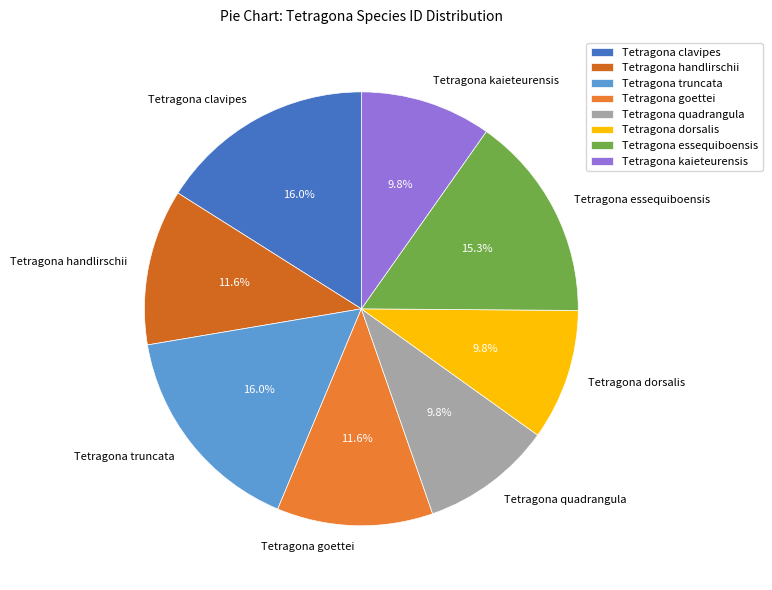

How many slices are in this pie chart?

8